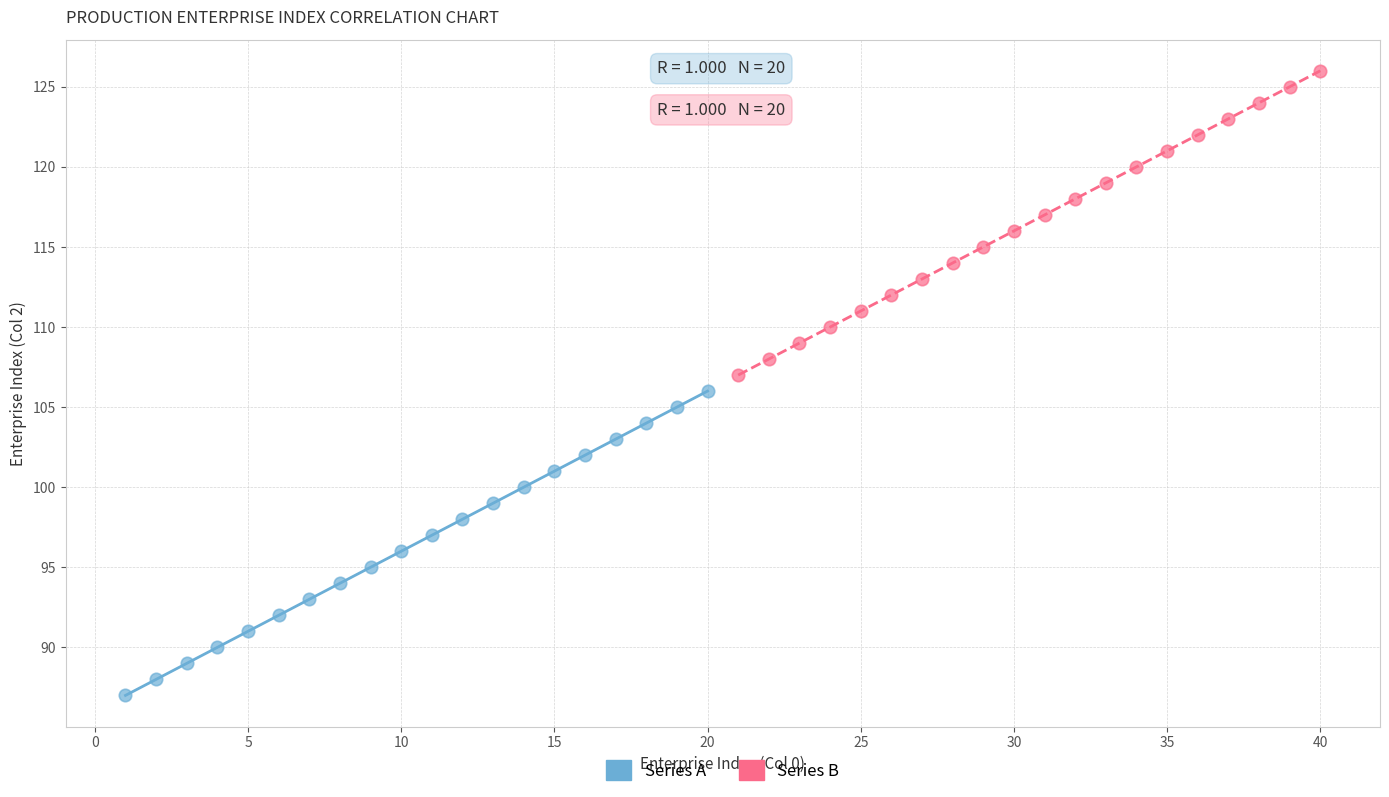

What are all the series names shown in the legend?

Series A, Series B